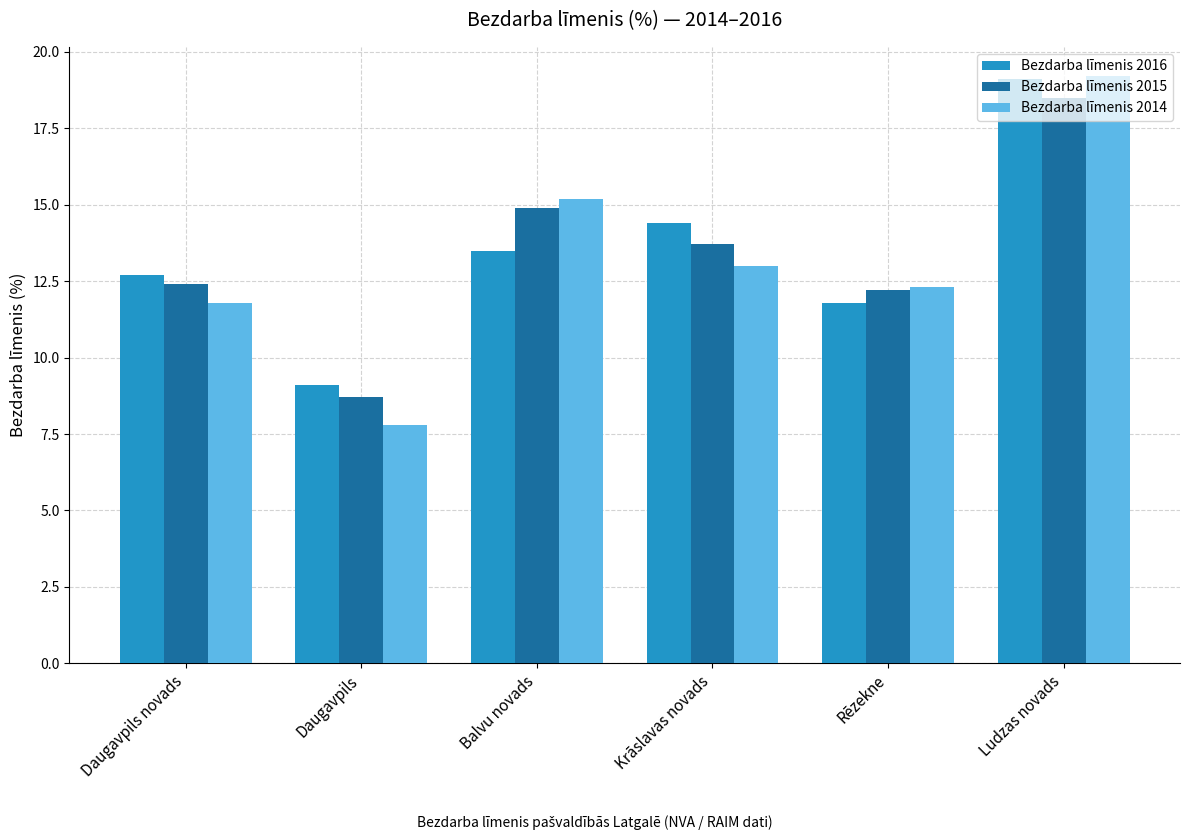

Reading left to right, extract all data points from this chart.

Bezdarba līmenis 2016: 12.7	9.1	13.5	14.4	11.8	19.1
Bezdarba līmenis 2015: 12.4	8.7	14.9	13.7	12.2	18.5
Bezdarba līmenis 2014: 11.8	7.8	15.2	13.0	12.3	19.2